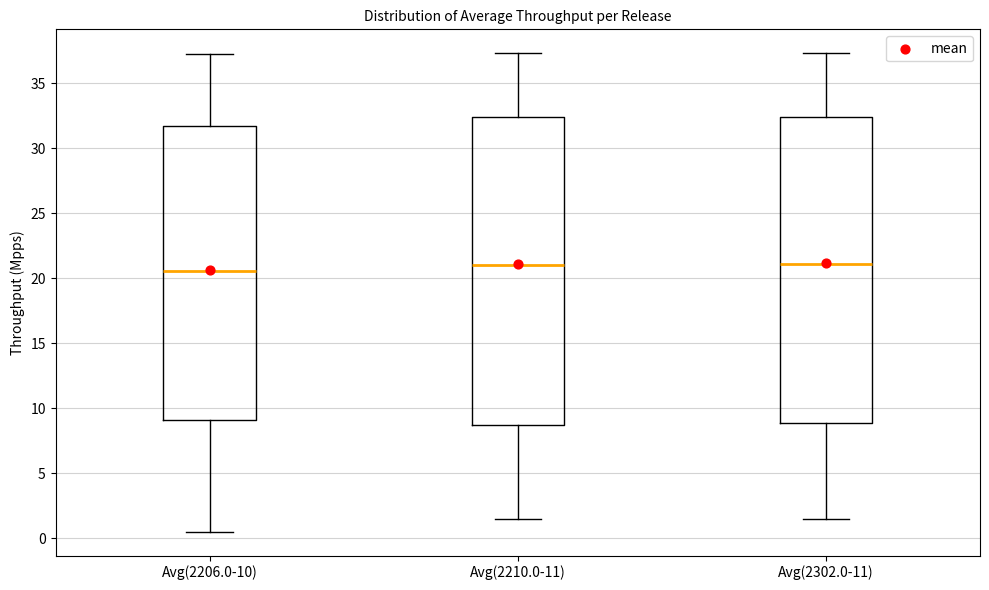

Reading left to right, transcribe this box plot: for each box, give where its median line is, the range the box spans, and where its two whiskers end, as read against the y-axis. The values are not printed on the chart, so give them approximately, as read against the axis.

Avg(2206.0-10): median 20.5, box 9.0 to 31.5, whiskers 0.5 to 37.5
Avg(2210.0-11): median 21.0, box 8.5 to 32.5, whiskers 1.5 to 37.5
Avg(2302.0-11): median 21.0, box 9.0 to 32.5, whiskers 1.5 to 37.5